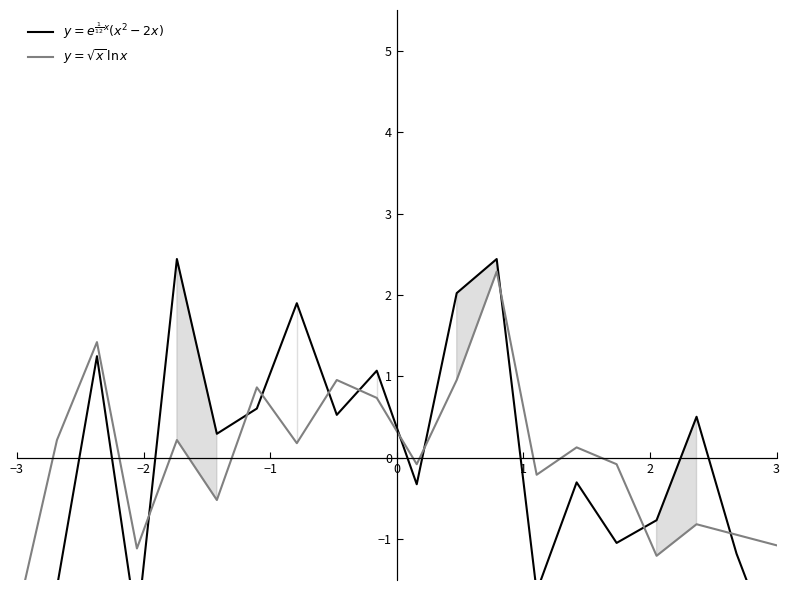

How many intersections are there between $y = \sqrt{x}\,\ln x$  (SDS\_P2) and $y = e^{\frac{1}{12}x}(x^2 - 2x)$  (SDS\_P1)?

11